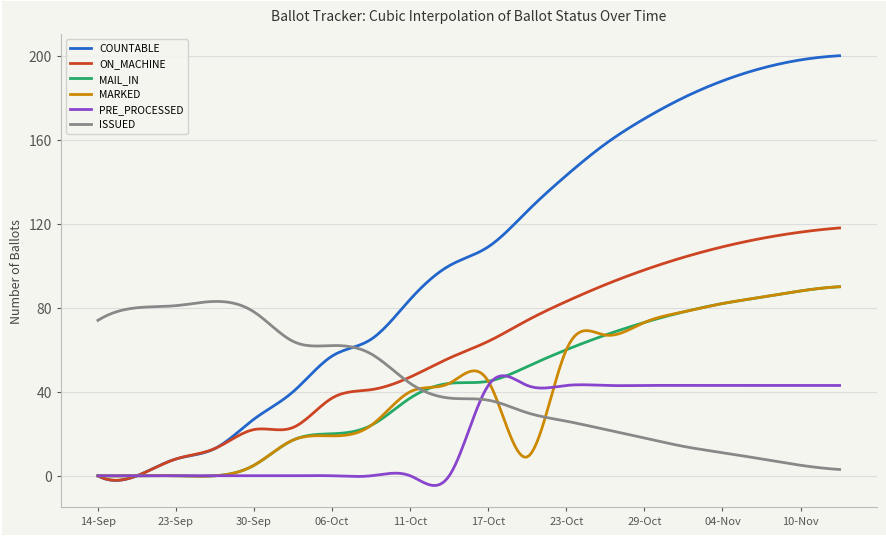

True or false: MAIL_IN and ON_MACHINE cross at least once.

True